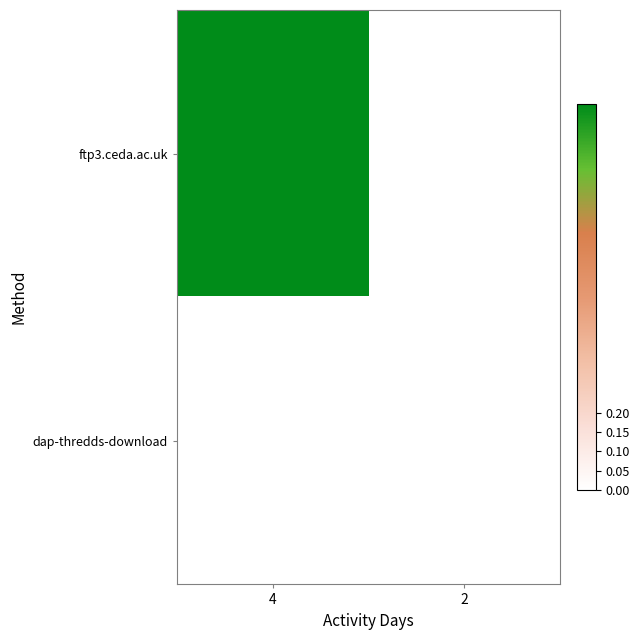

Between 2 and 4, which is larger?

4